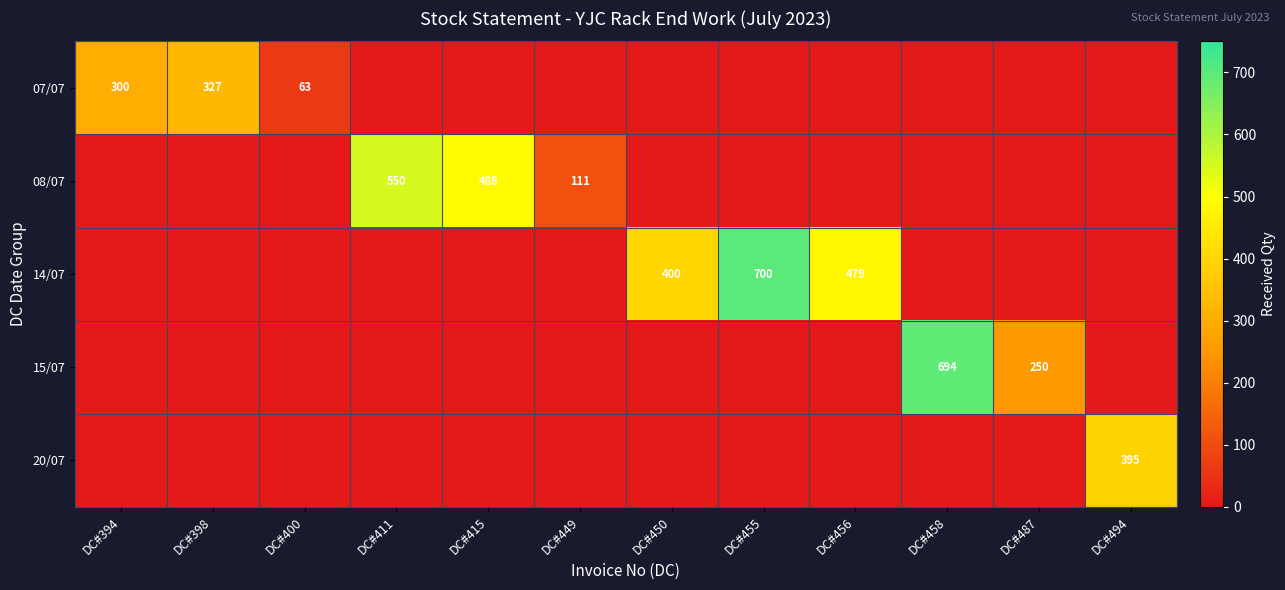

Is the value of 07/07 at DC#394 greater than the value of 08/07 at DC#415?

No